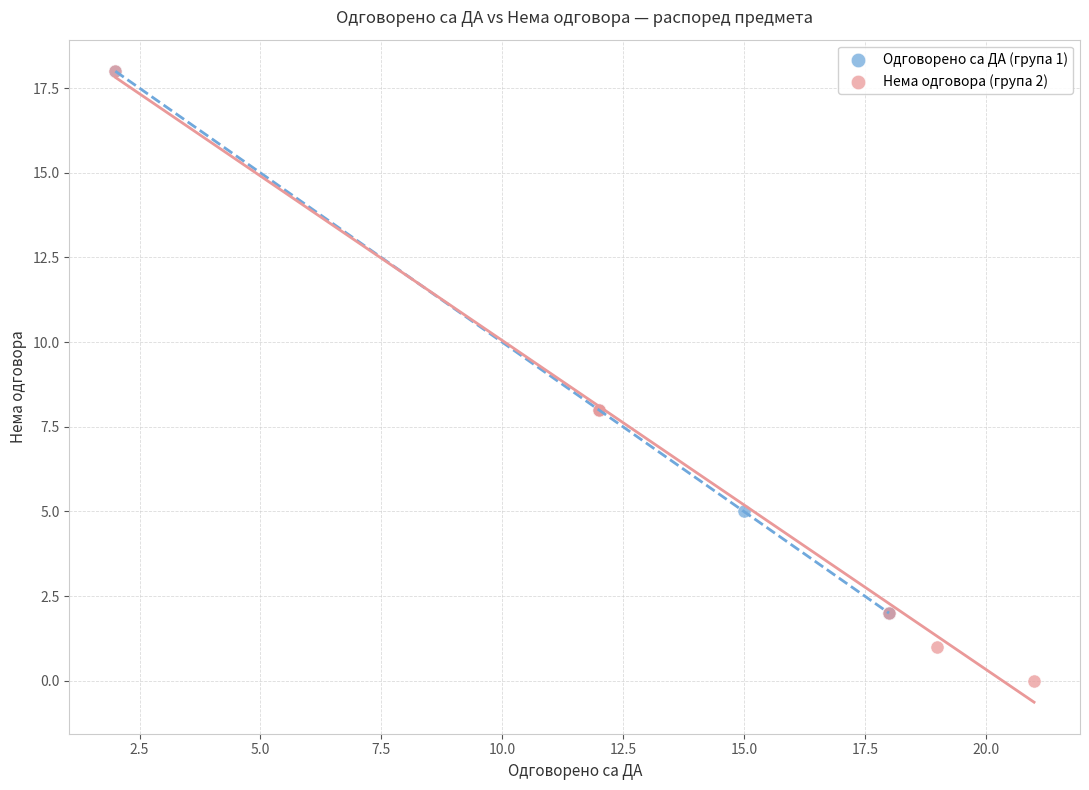

What are all the series names shown in the legend?

Одговорено са ДА (група 1), Нема одговора (група 2)